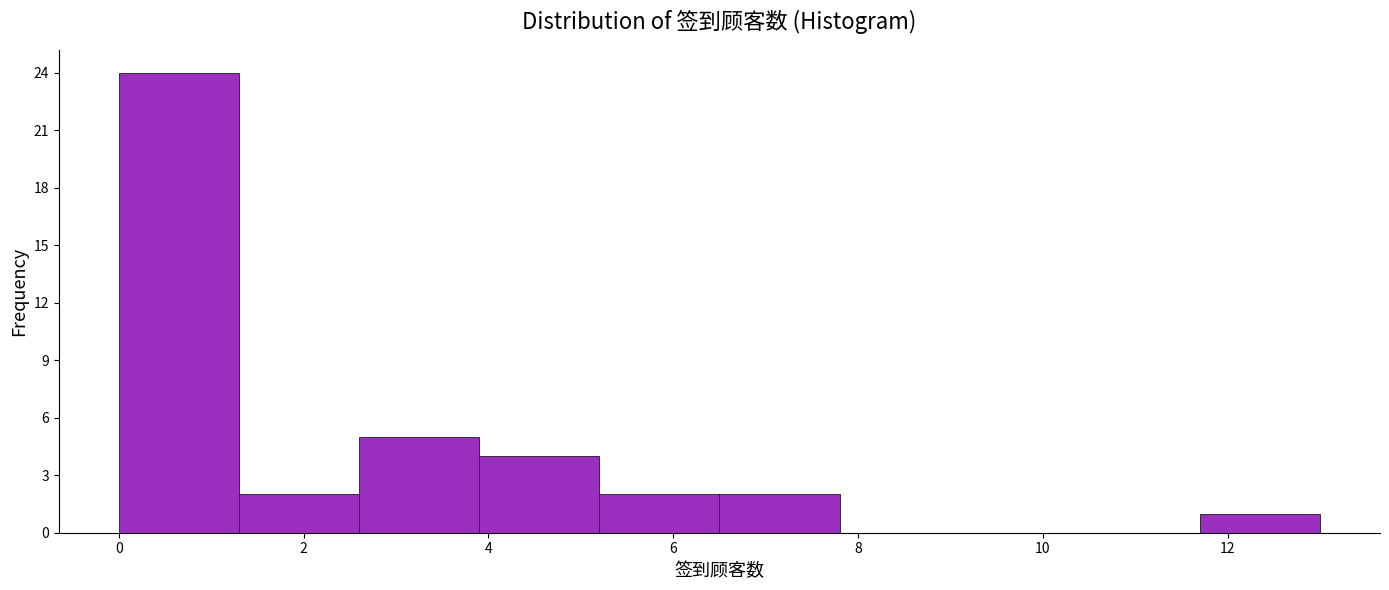

Which range on the x-axis has the tallest bar?

0.0 to 1.3